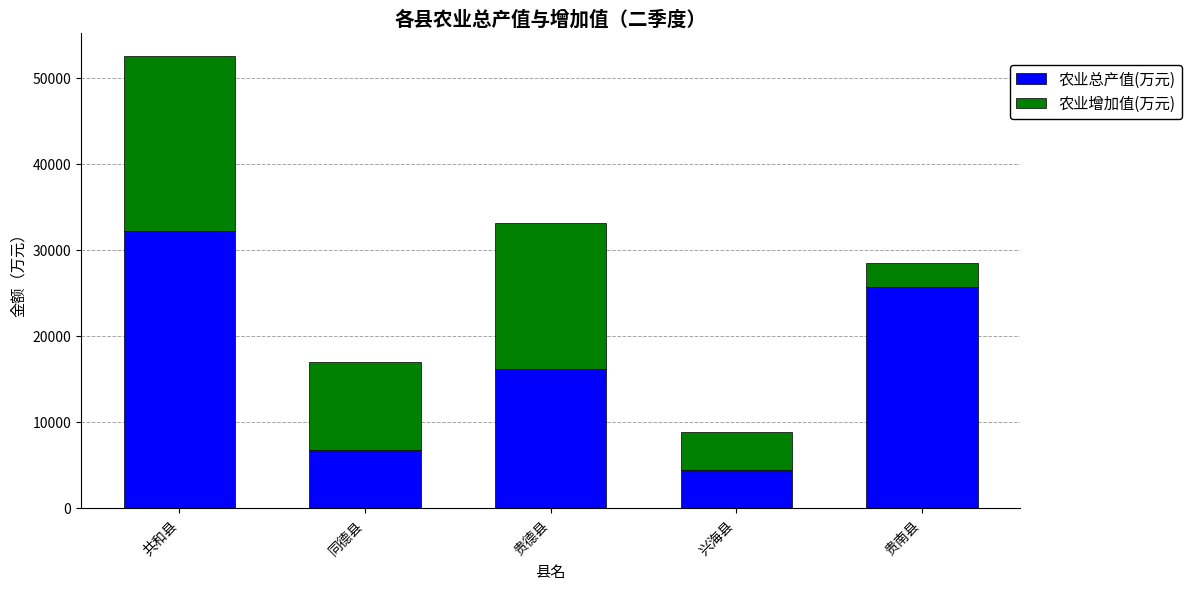

How many bars are there in total?

5